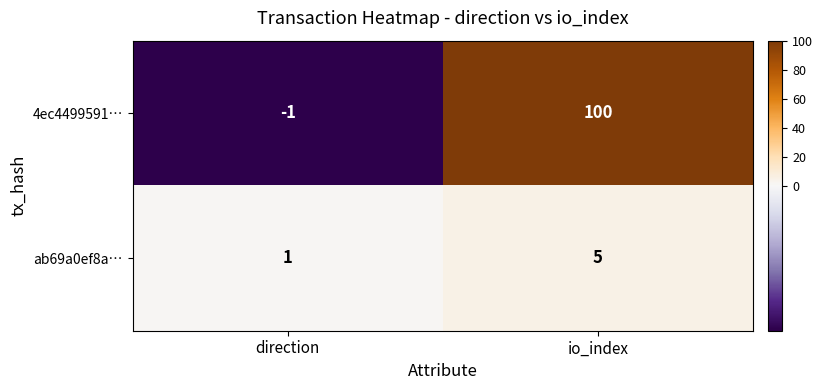

Rank the series by their average value, from lowest to highest.

ab69a0ef8a…, 4ec4499591…